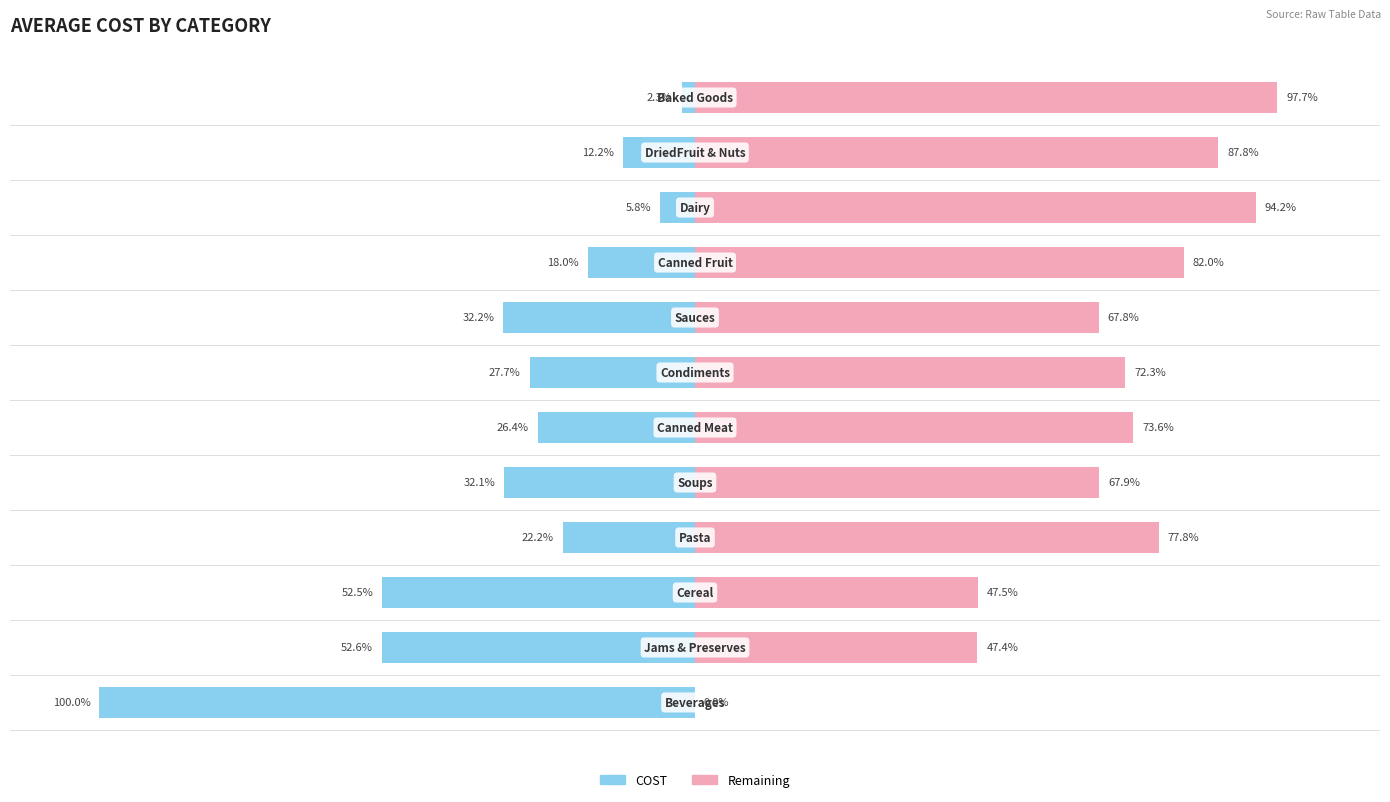

What is the difference between the Remaining values at 10 and 2?

40.4